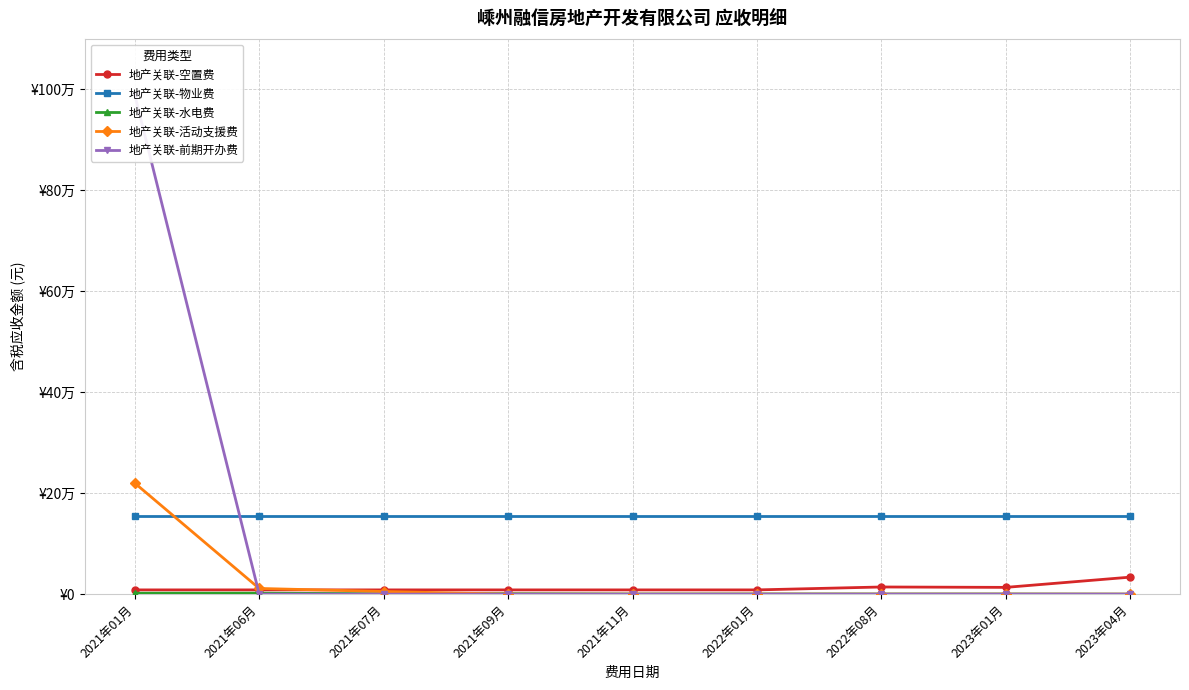

True or false: 地产关联-水电费 has more than 1 points higher than both neighbors.

True